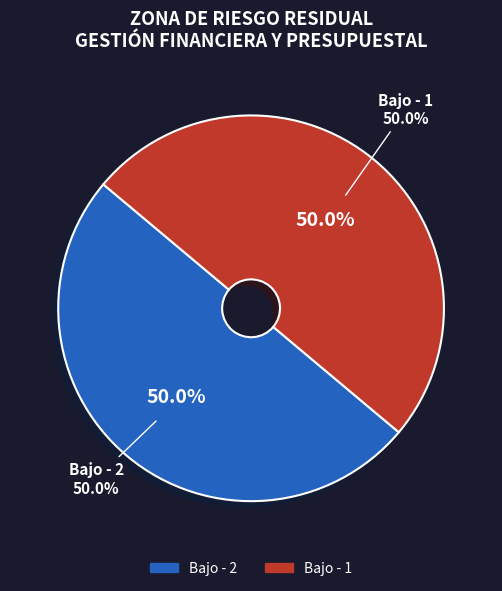

Is there any slice that represents more than half of the pie?

No